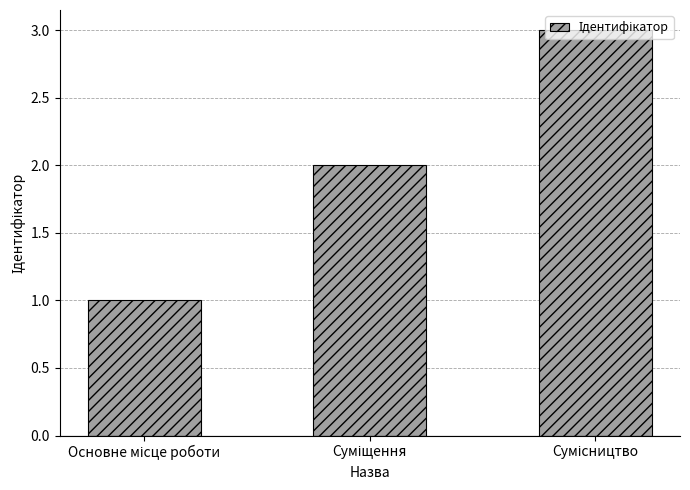

Reading left to right, extract all data points from this chart.

1	2	3